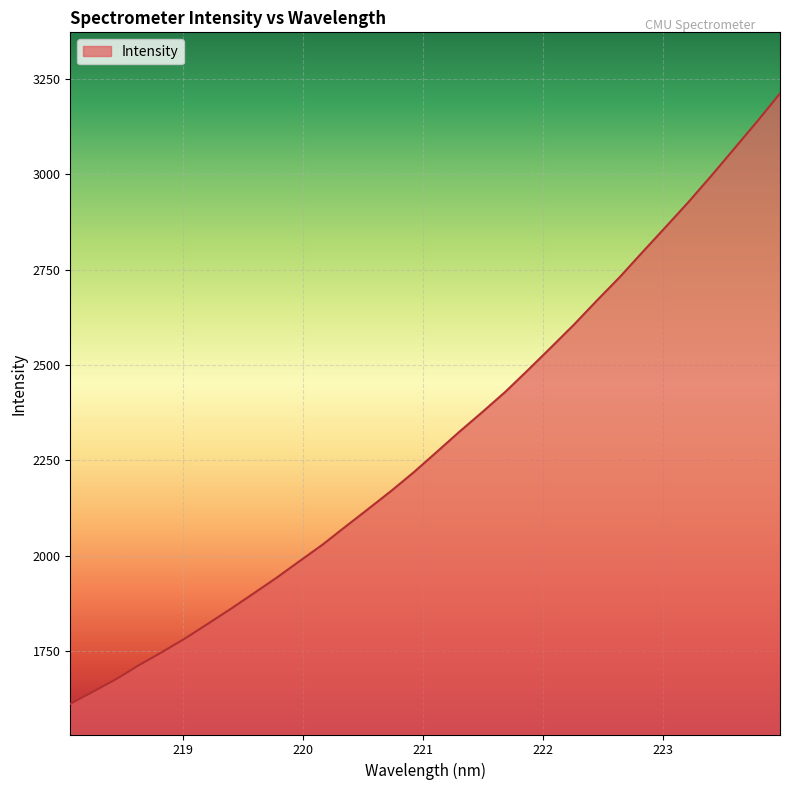

What is the difference between the maximum and minimum values?

1601.5